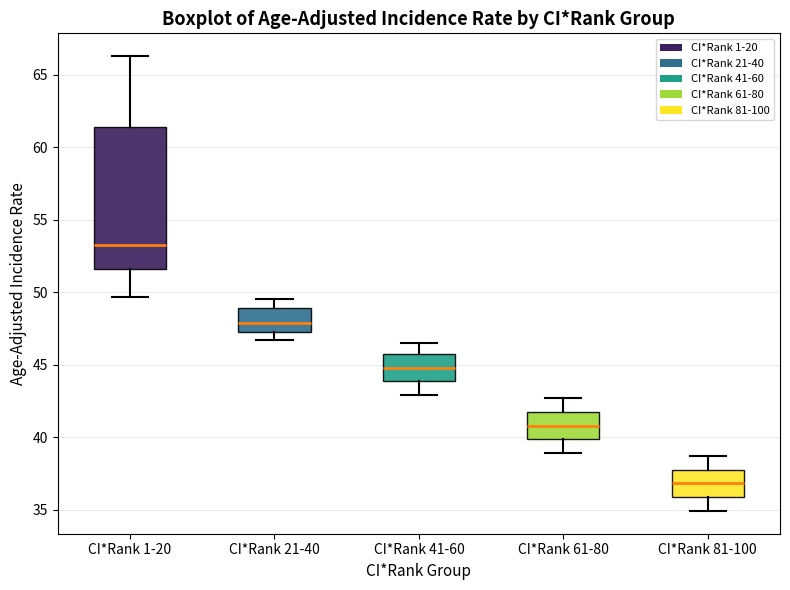

Which box has the highest median line?

CI*Rank 1-20